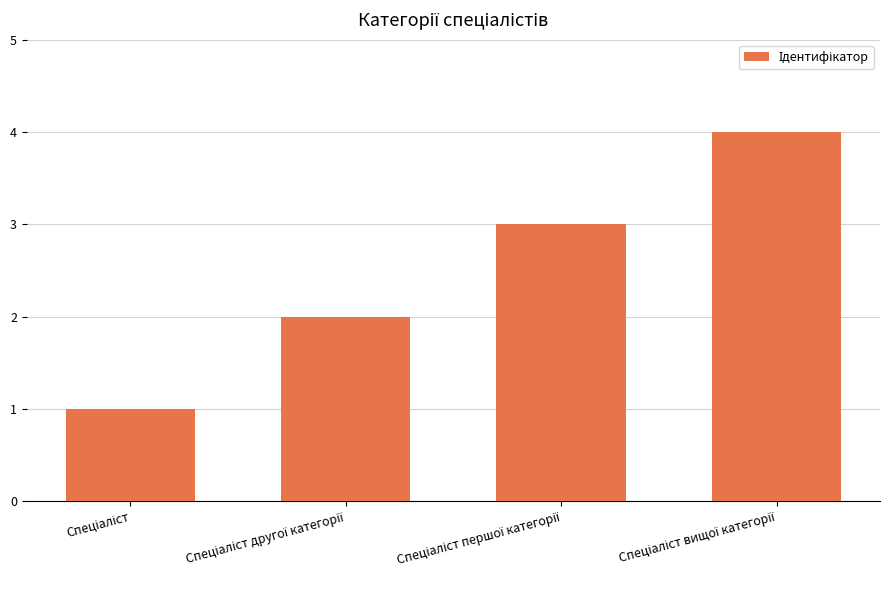

What is the difference between the maximum and minimum values?

3